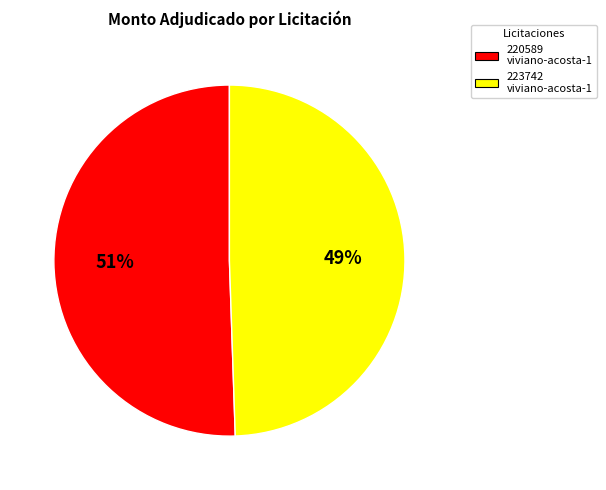

Which slice is the smallest?

223742 viviano-acosta-1